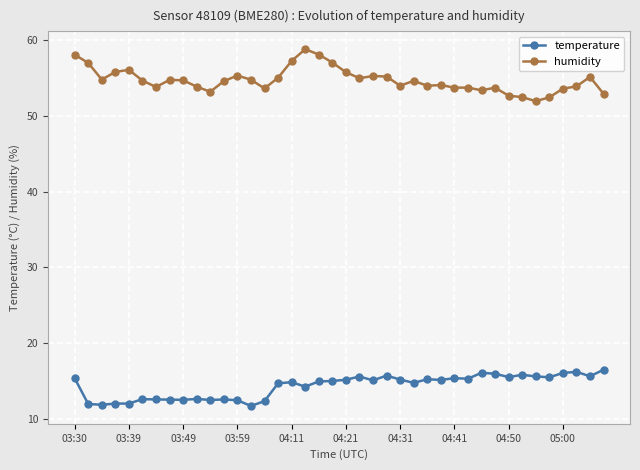

What is the difference between the maximum and minimum values in the humidity series?

6.9